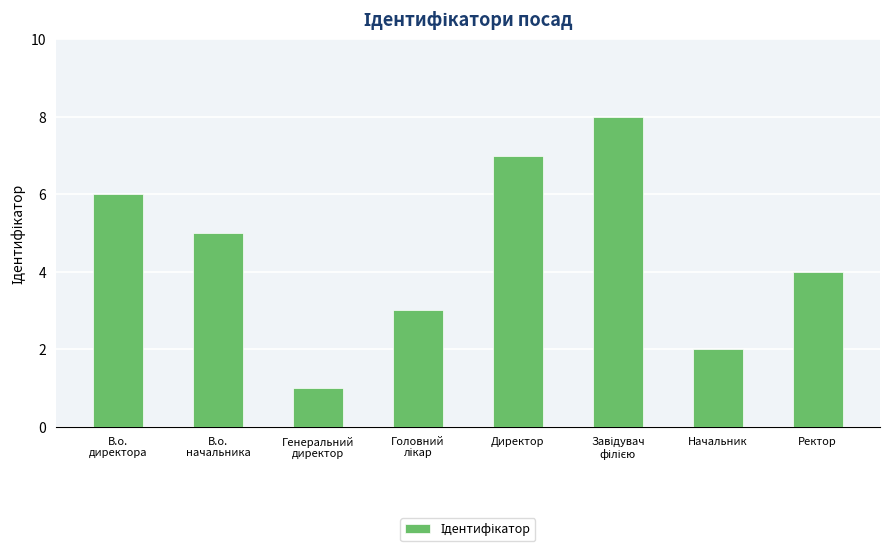

Is it true that the value at Начальник is 2?

True